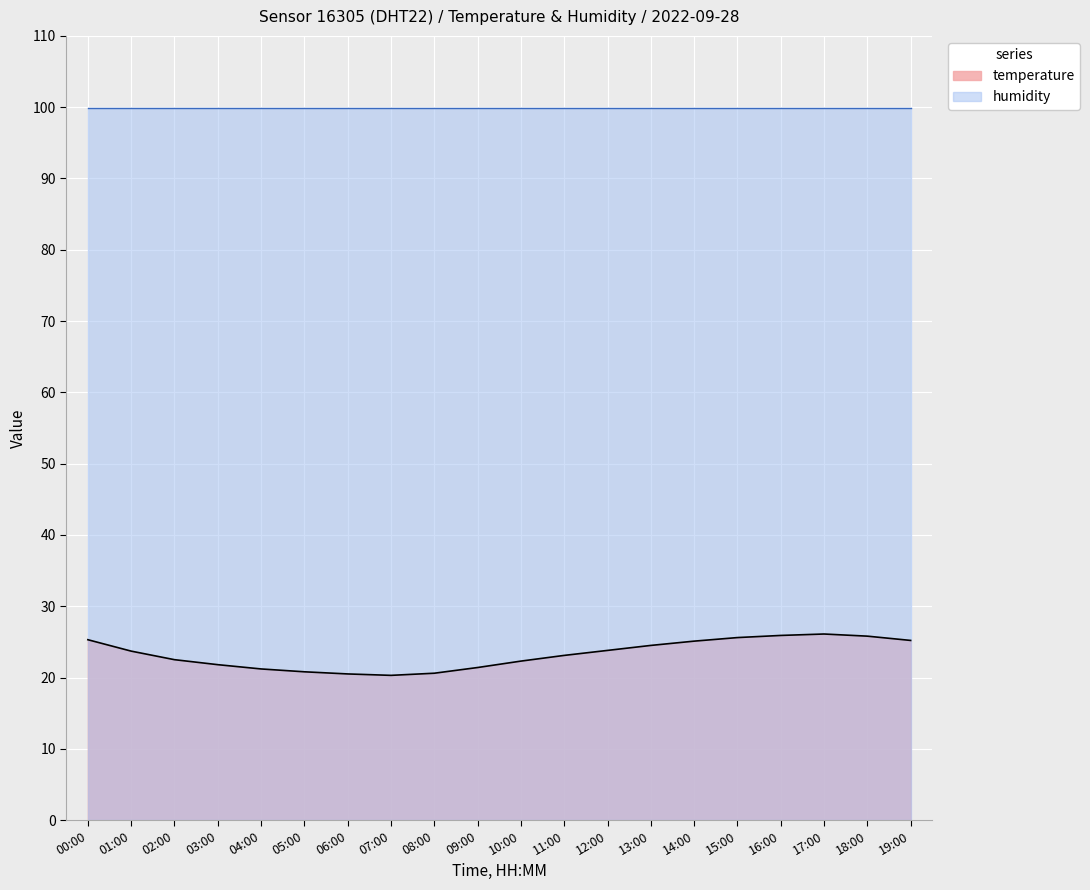

True or false: temperature has a value of 20.3 at 07:00.

True